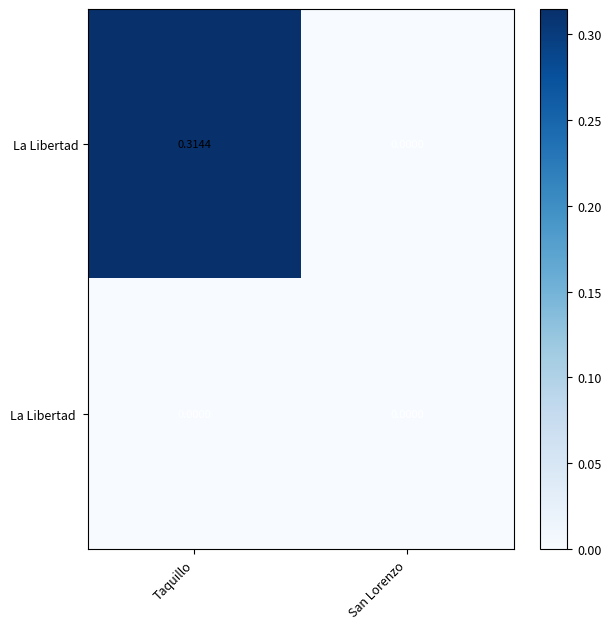

At which category is the sum across all series the highest?

Taquillo